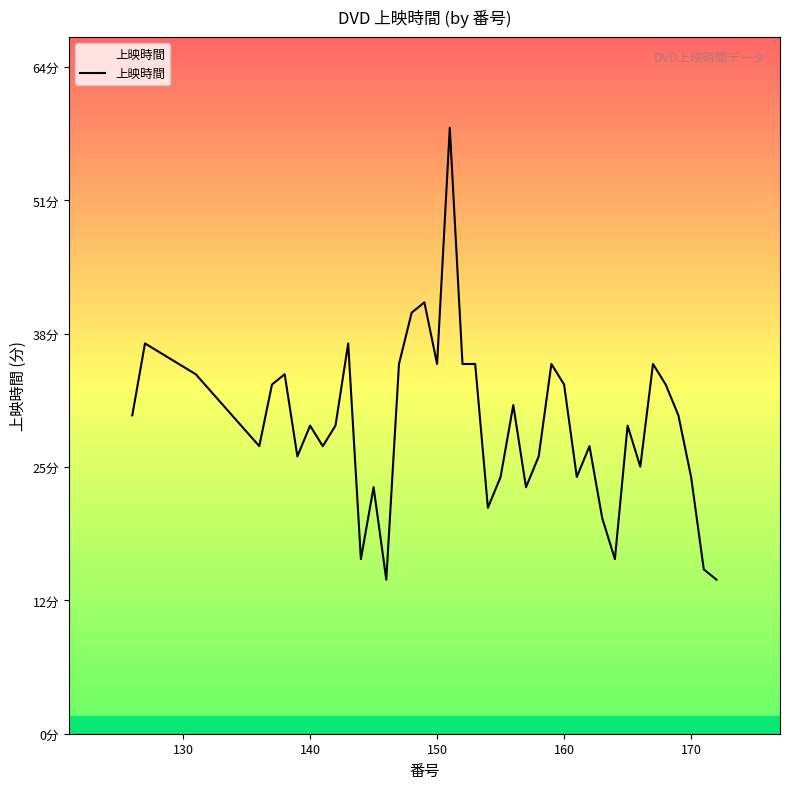

Does the chart have visible grid lines?

No